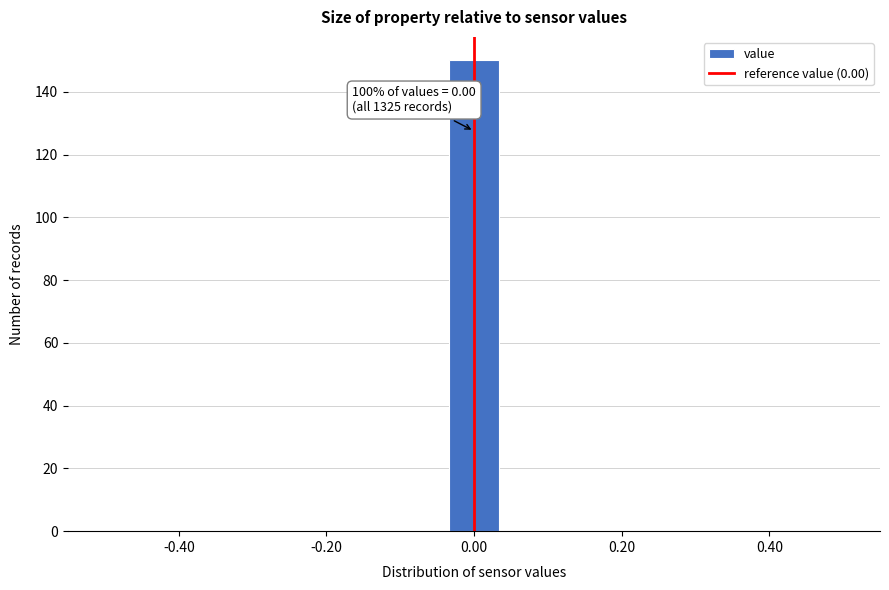

Read against the x-axis, roughly where is the centre of the tallest bar?

0.00